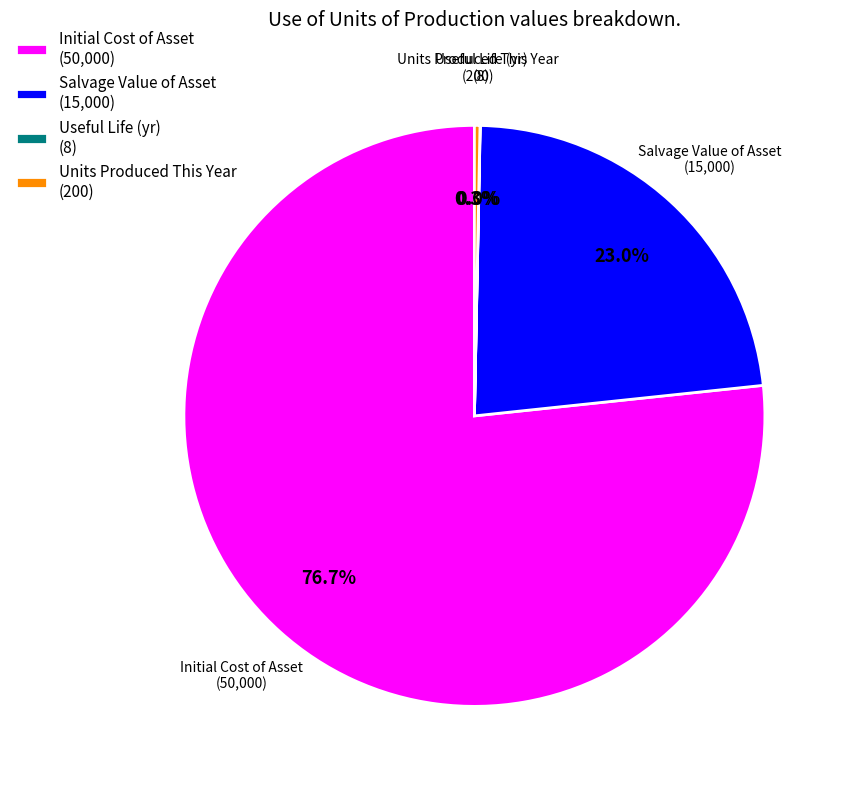

Which has a higher value, Salvage Value of Asset (15,000) or Units Produced This Year (200)?

Salvage Value of Asset (15,000)